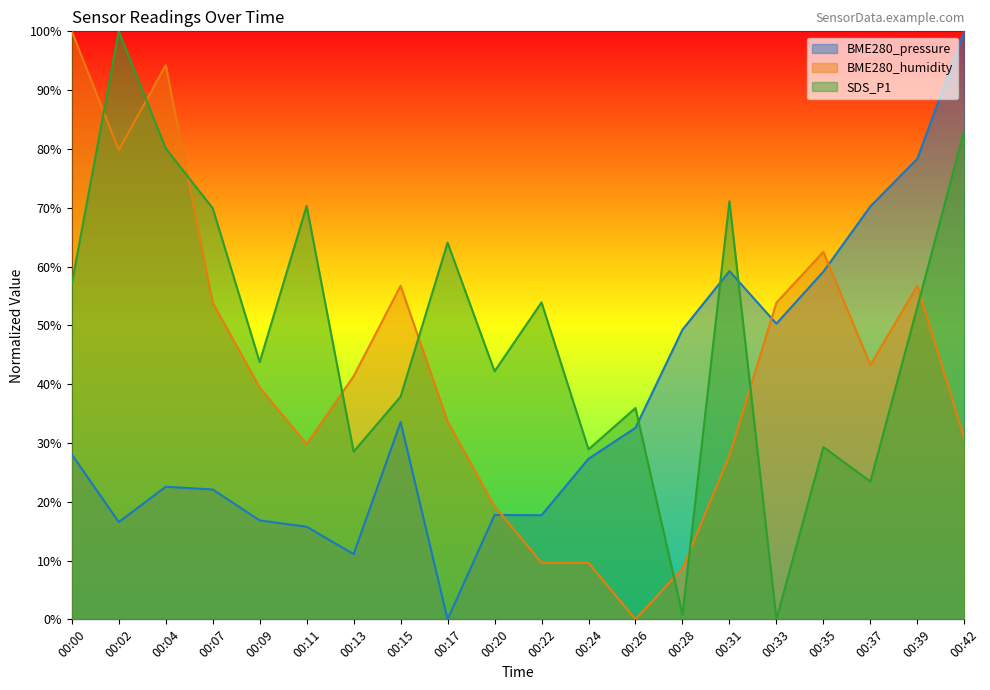

What is the difference between the BME280_humidity values at 00:42 and 00:24?

21.2